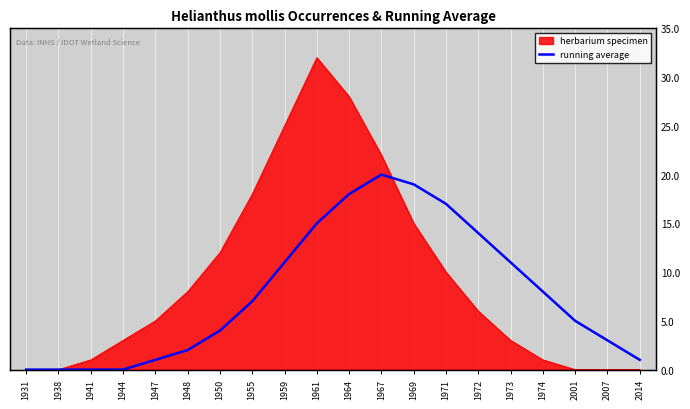

True or false: the data shows 9 at 1964.

False